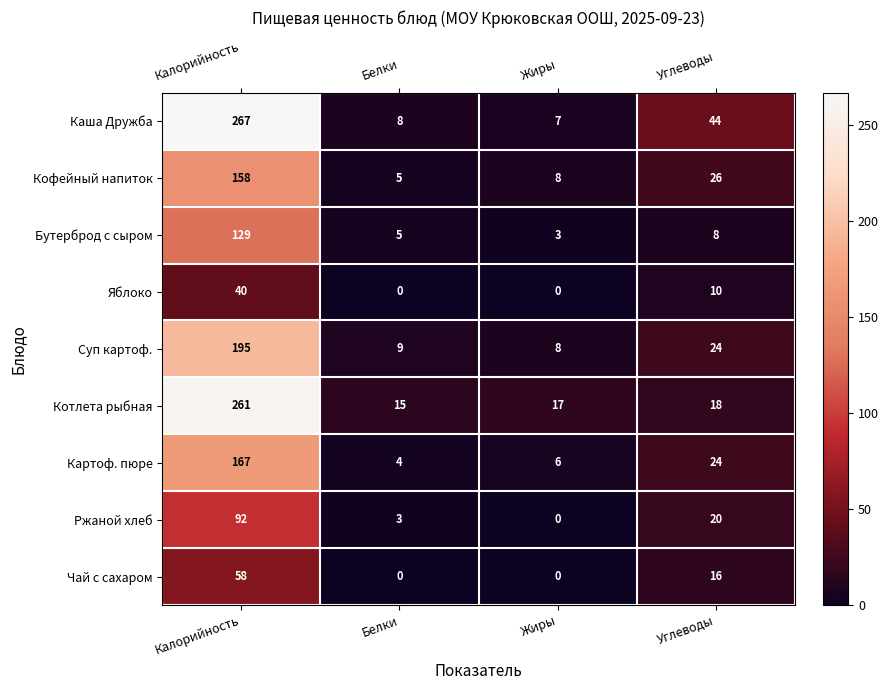

What is the sum of the Чай с сахаром values at Белки and Калорийность?

58